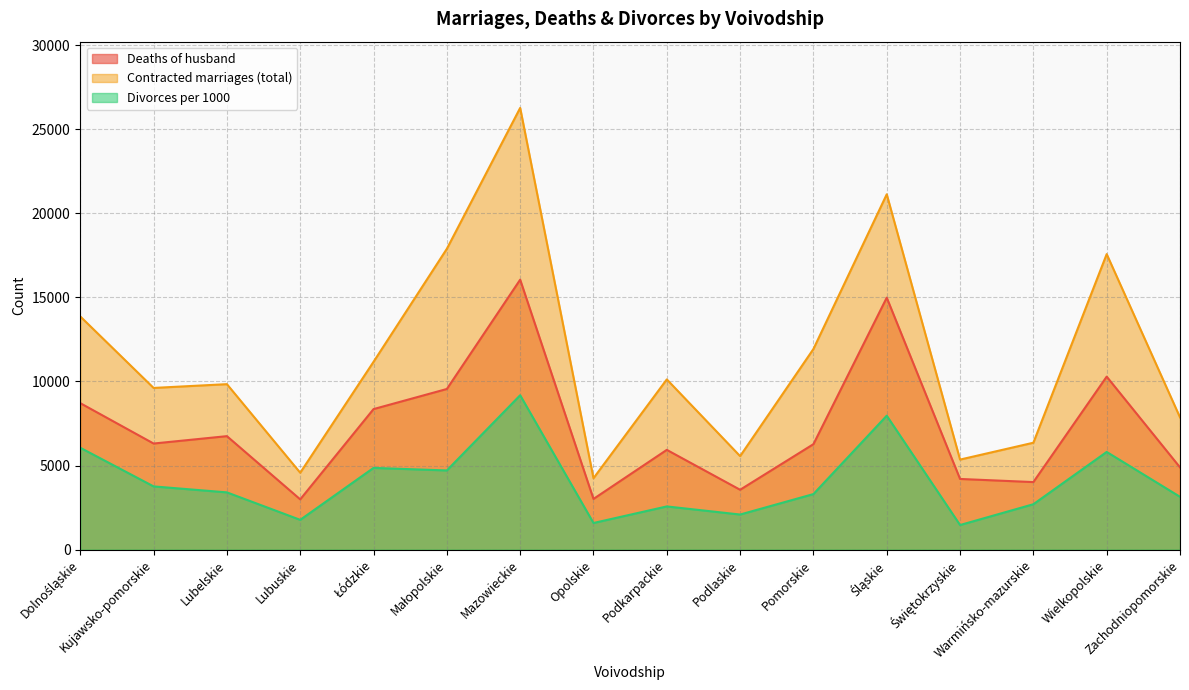

The value of Contracted marriages (total) at Lubelskie is 9840. True or false?

True